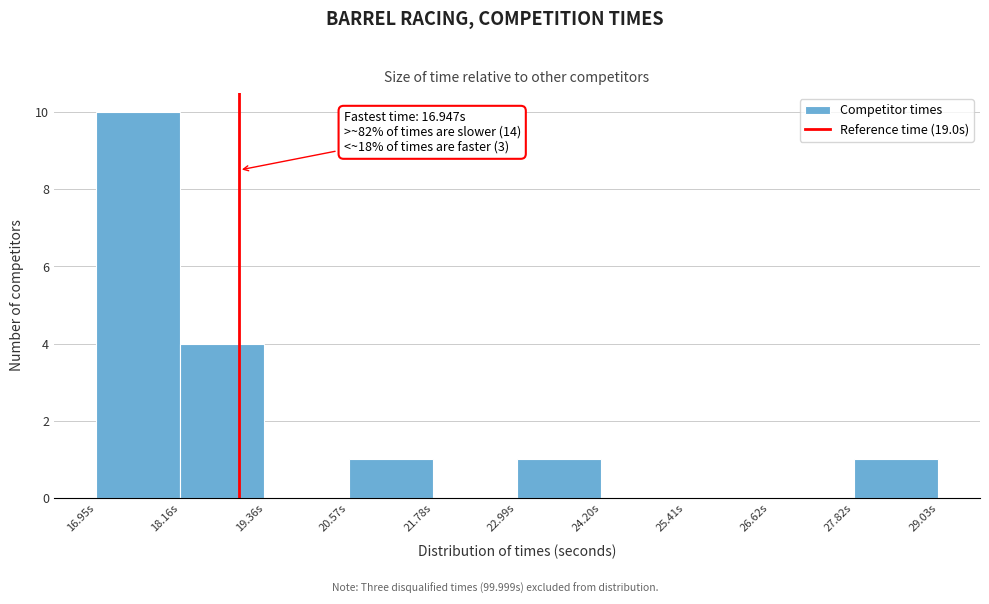

Over which range of the x-axis is the bar tallest?

17.0 to 18.2